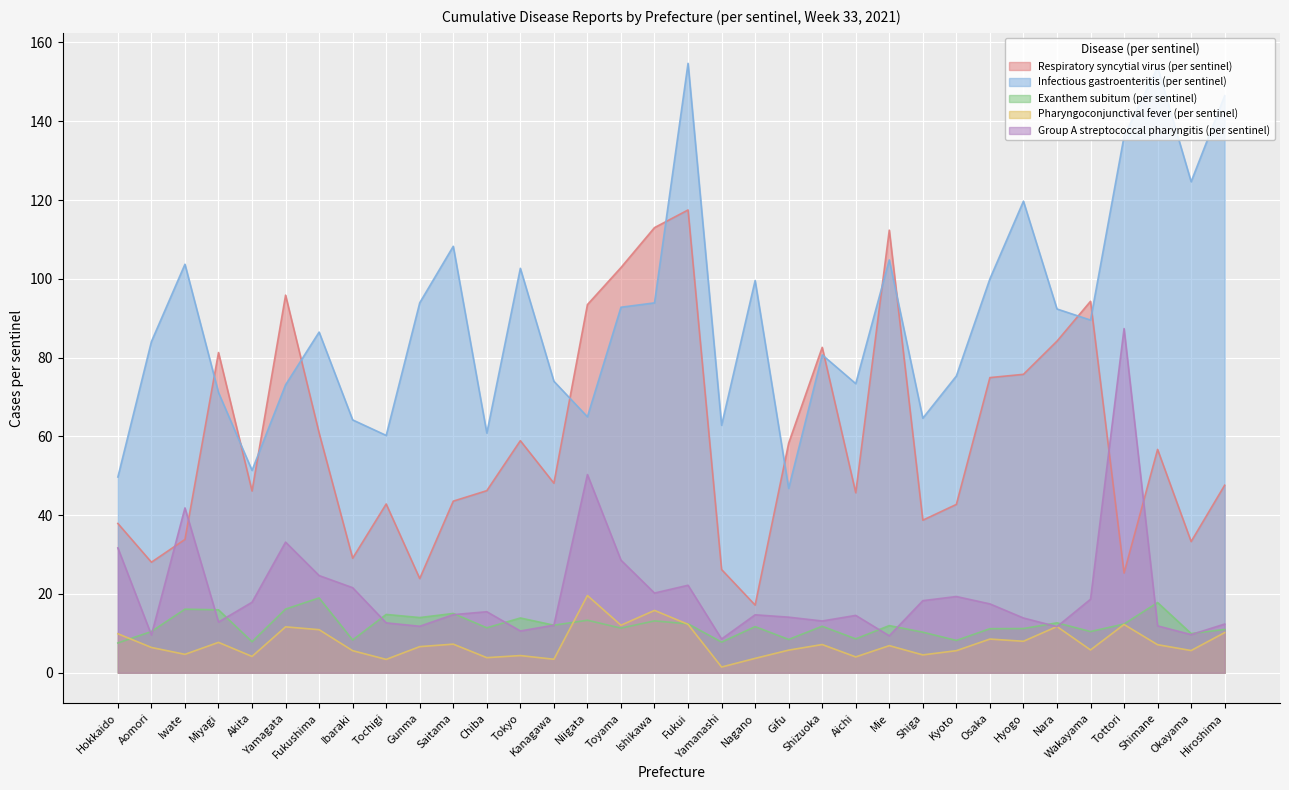

Read the Respiratory syncytial virus (per sentinel) value at Shizuoka.

82.6